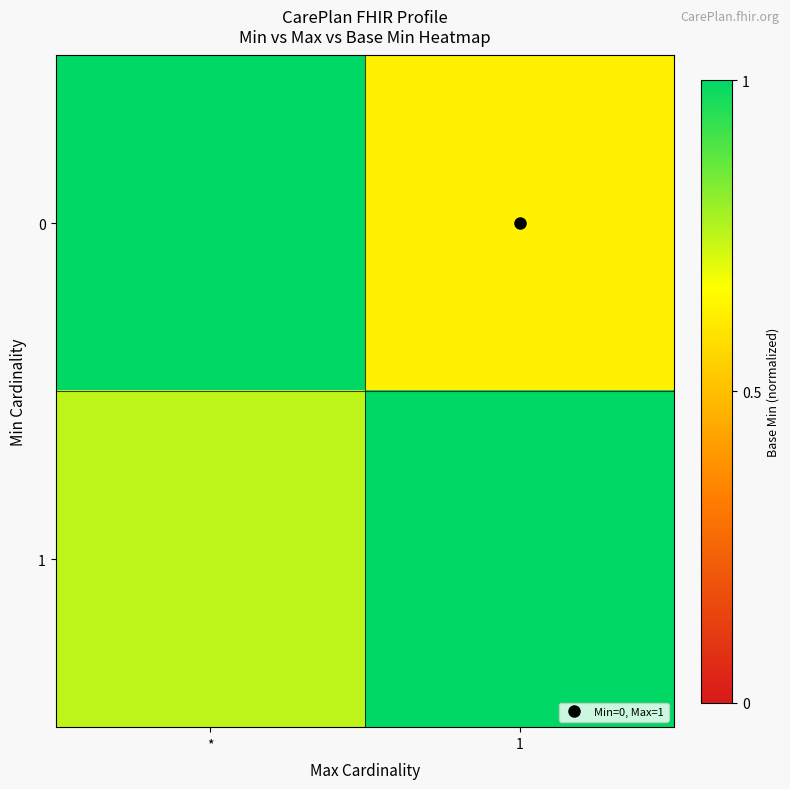

Which label corresponds to the largest value in the chart?

*